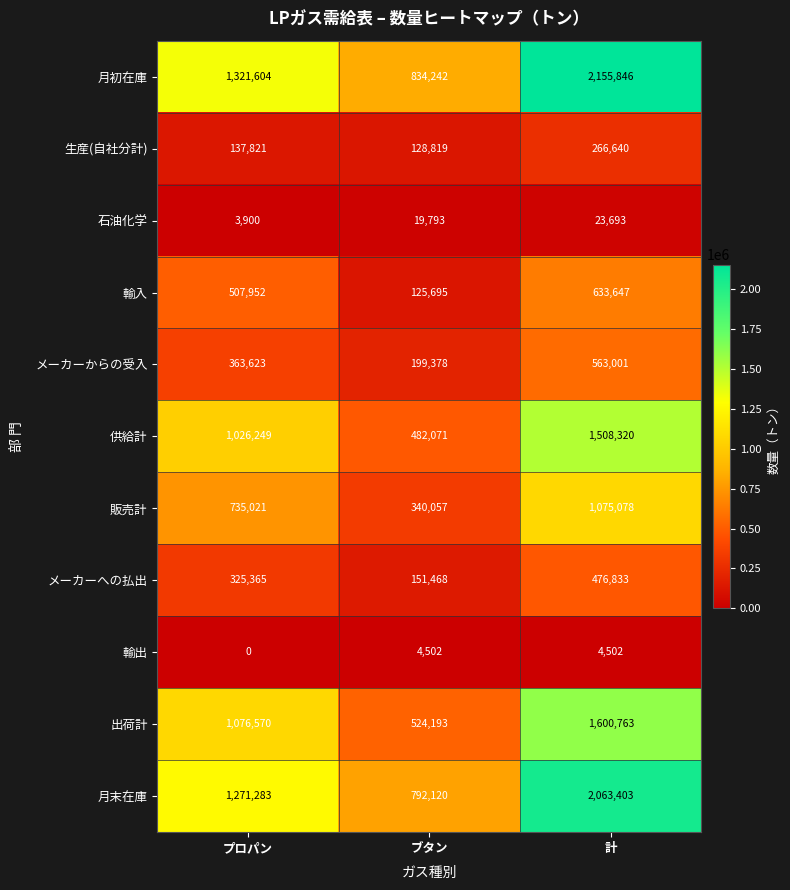

What is the difference between the maximum and second lowest values in the 出荷計 series?

524193